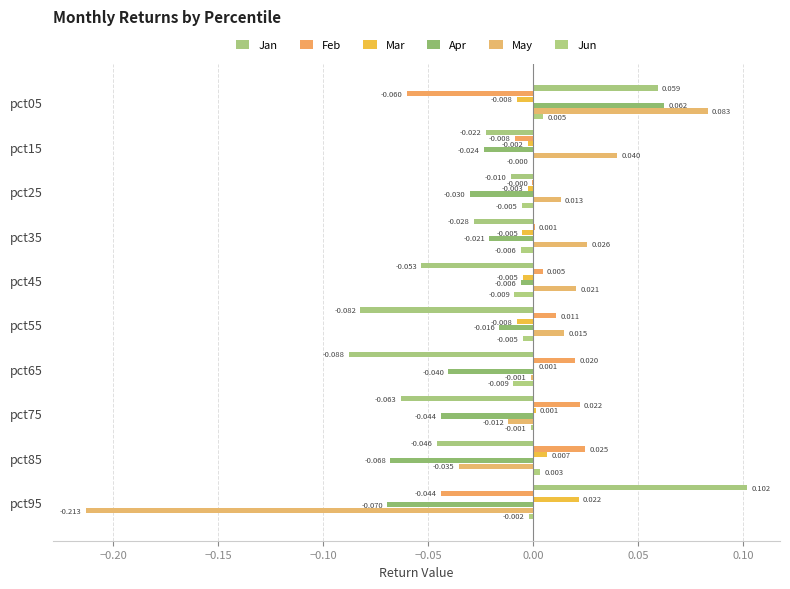

How many values in the Jun series exceed 0?

2